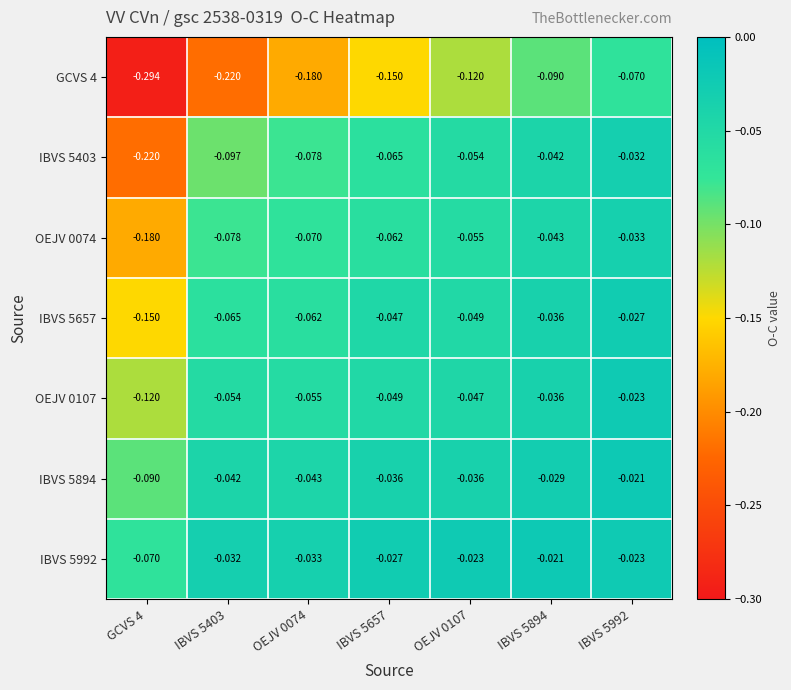

Is the value of IBVS 5992 at GCVS 4 greater than the value of IBVS 5403 at GCVS 4?

Yes